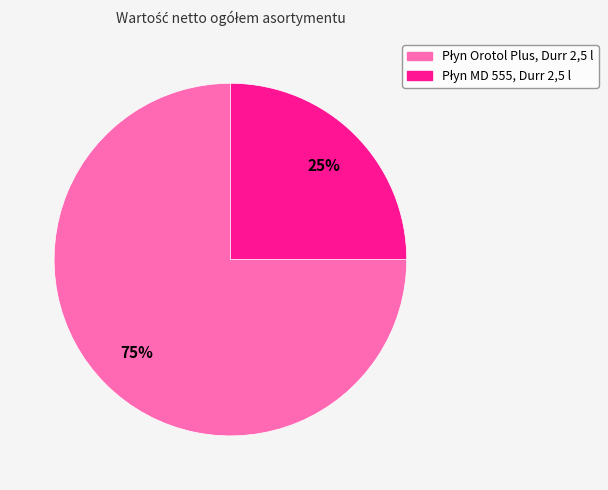

Is there any slice that represents more than half of the pie?

Yes